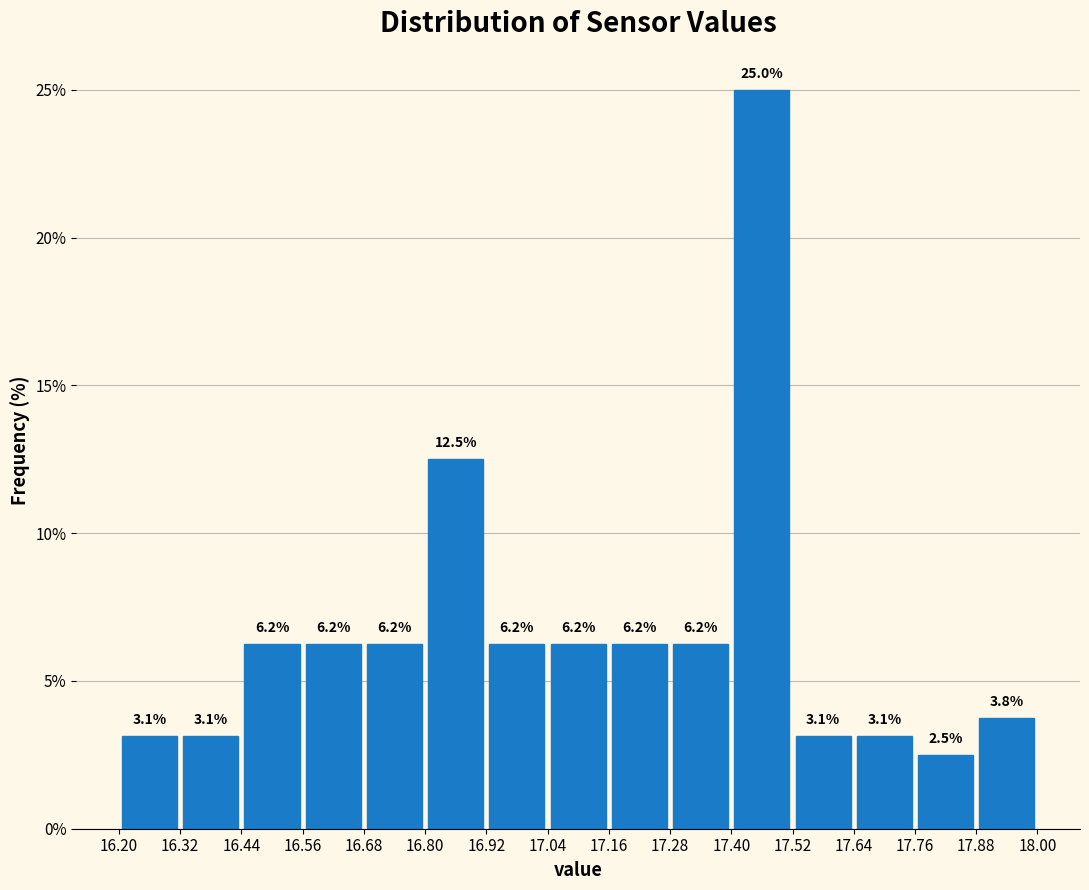

What is the height of the bar covering 17.88 to 18.00 on the x-axis?

3.8